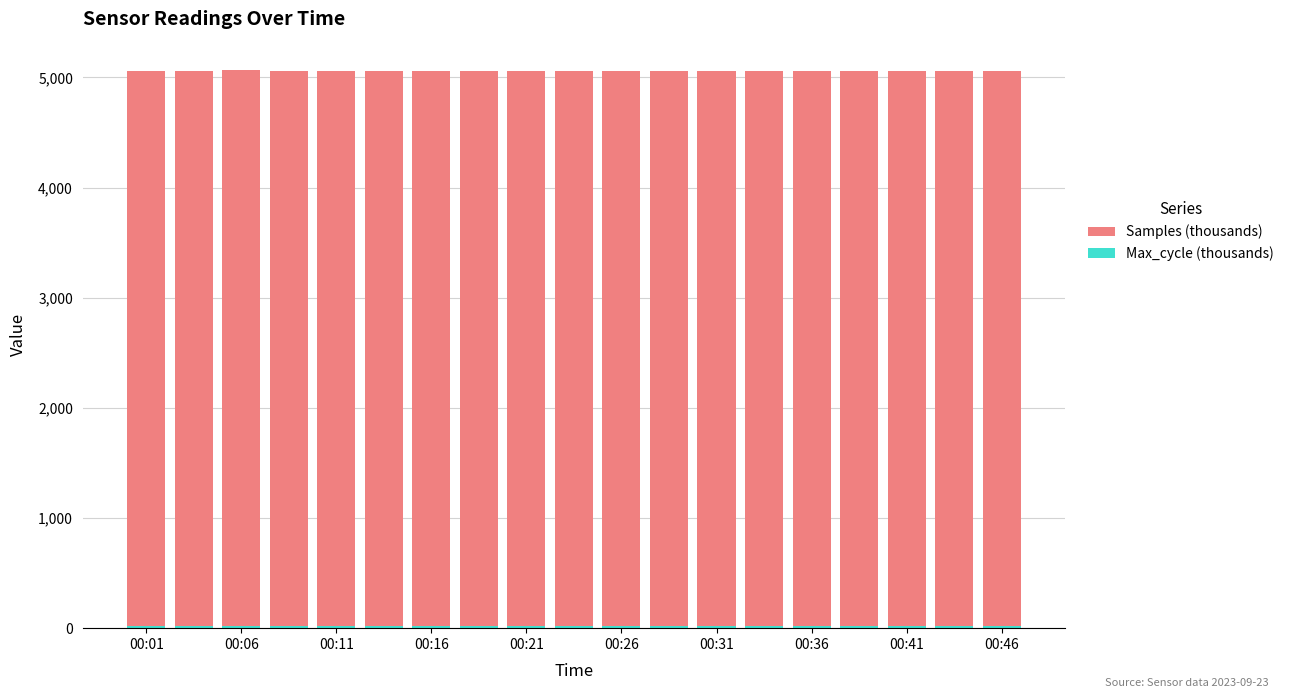

How many groups of bars are there?

19